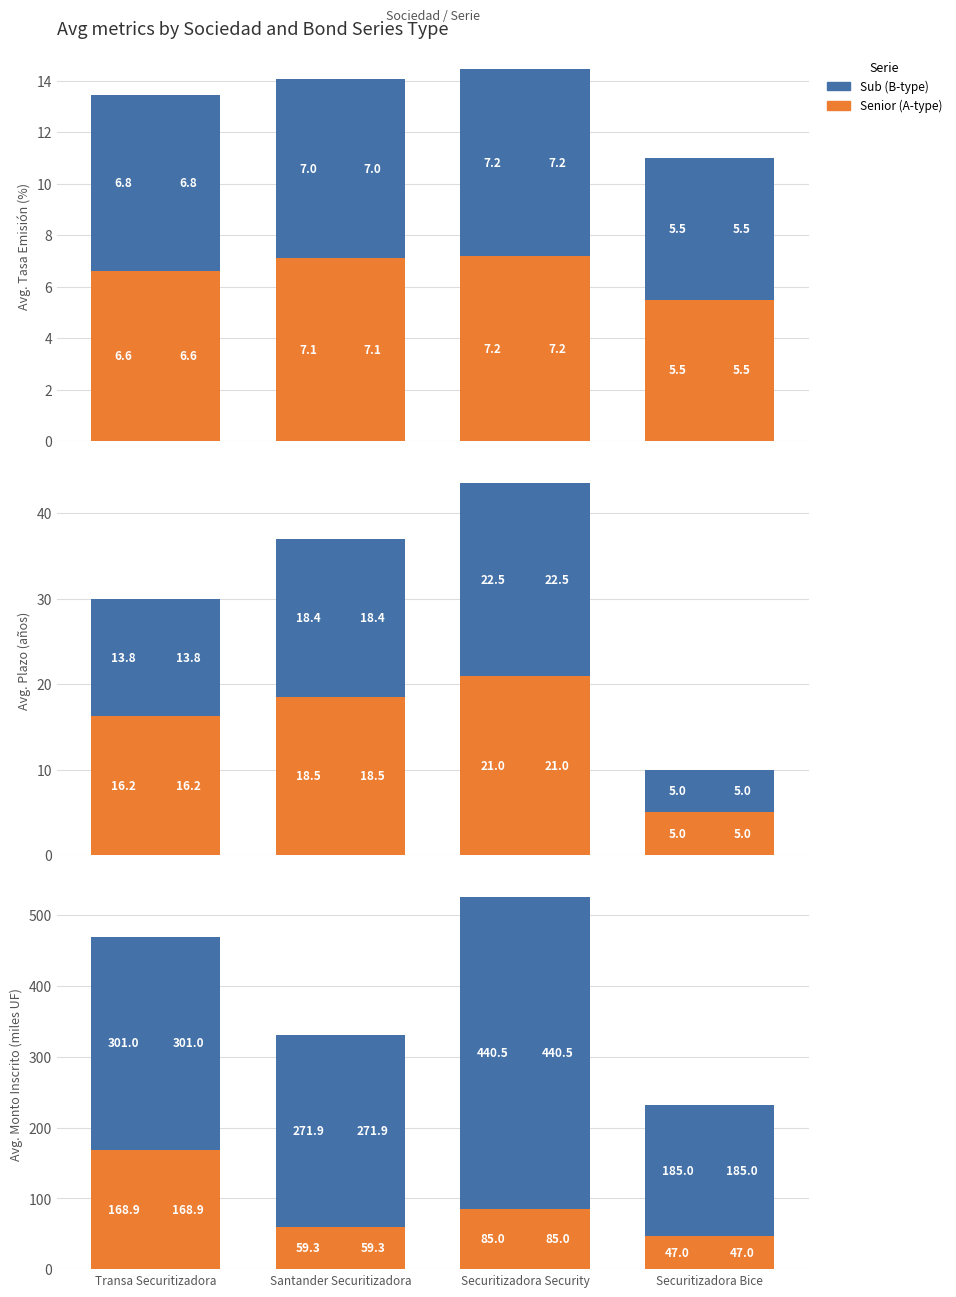

What is the sum of all Senior (A) values?

360.2